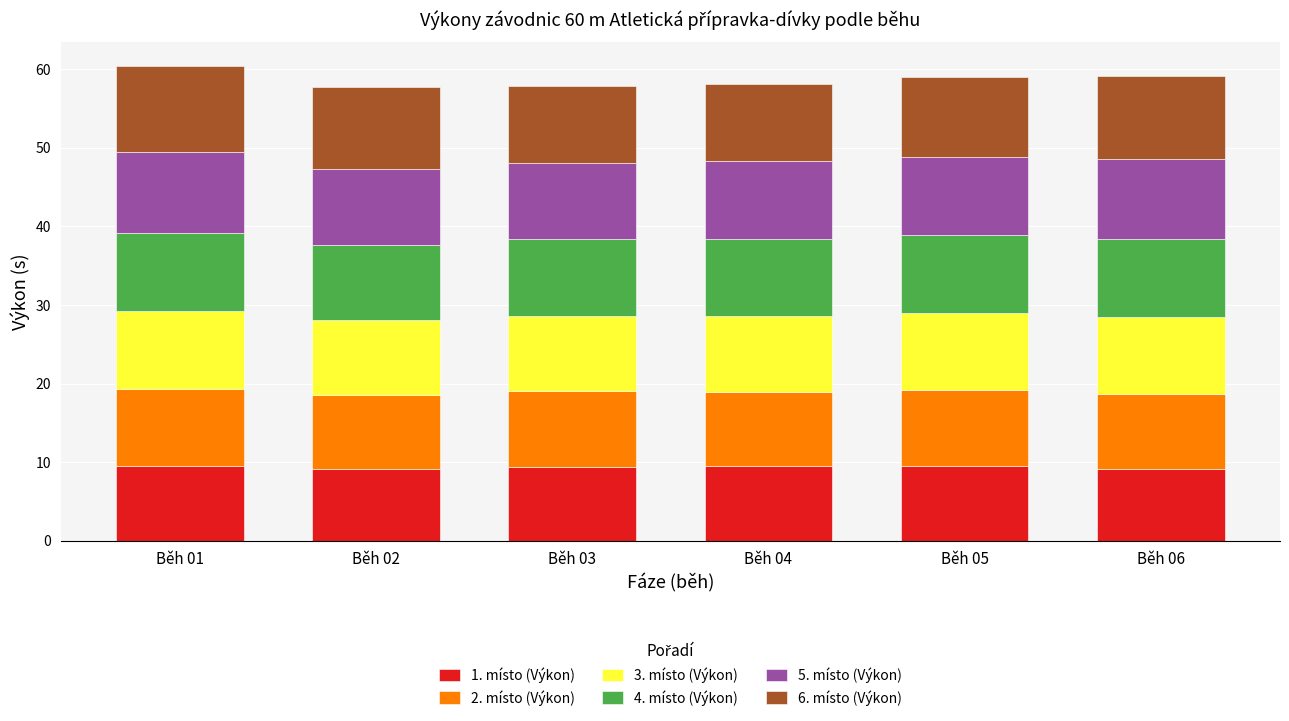

What is the minimum value for 1. místo (Výkon)?

9.1